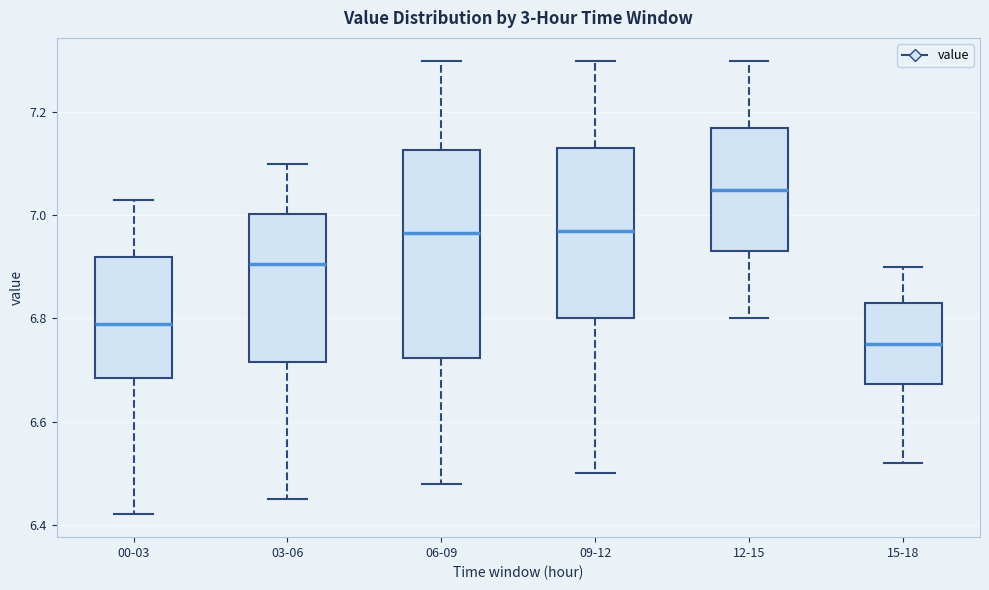

Comparing the boxes themselves (not the whiskers), which one is the tallest?

06-09